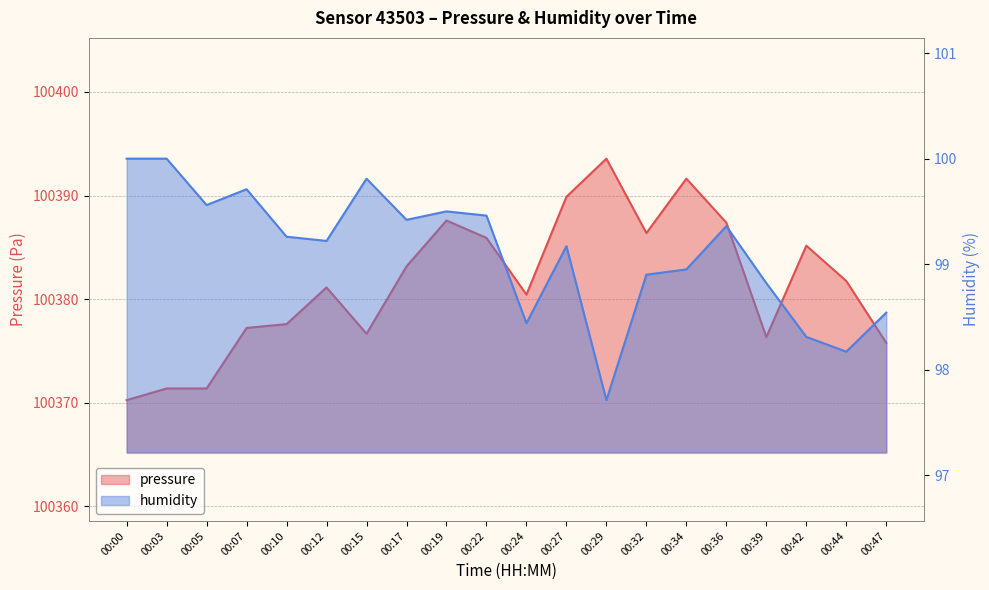

At which category does the chart reach its minimum across all series?

00:29